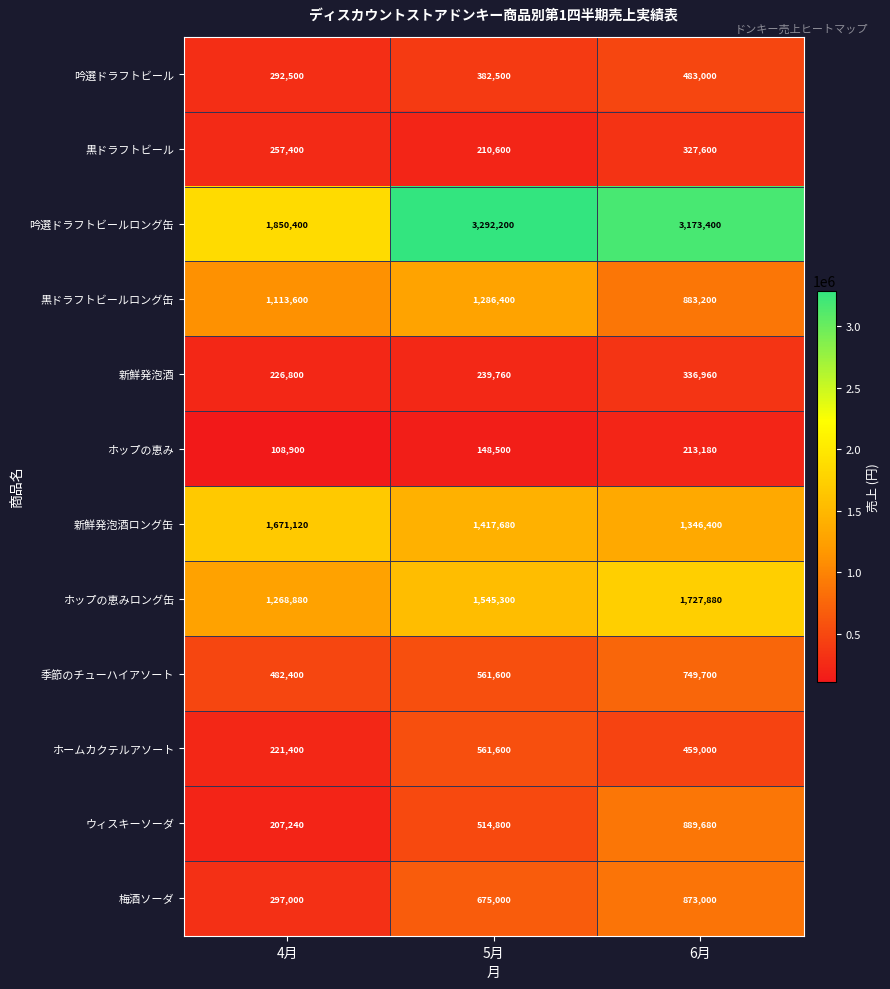

What is the maximum value for 吟選ドラフトビール?

483000